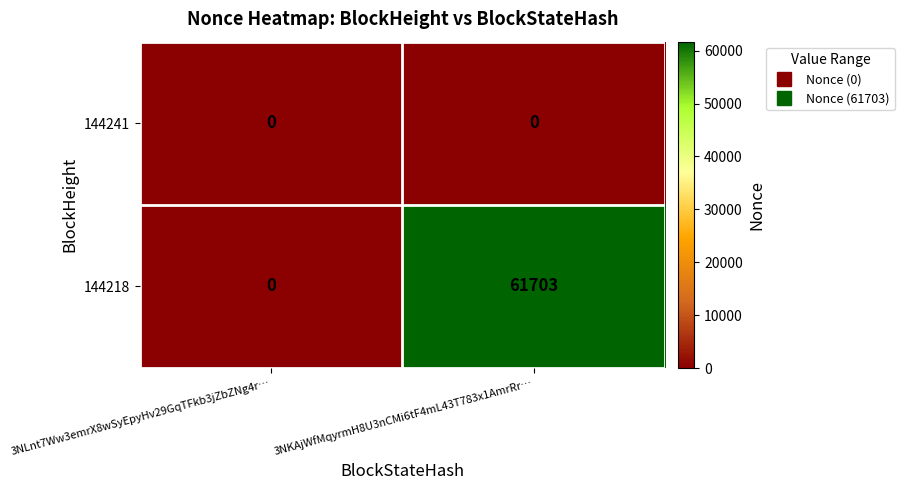

The 144241 series shows 0 at 3NKAjWfMqyrmH8U3nCMi6tF4mL43T783x1AmrRr…. True or false?

True